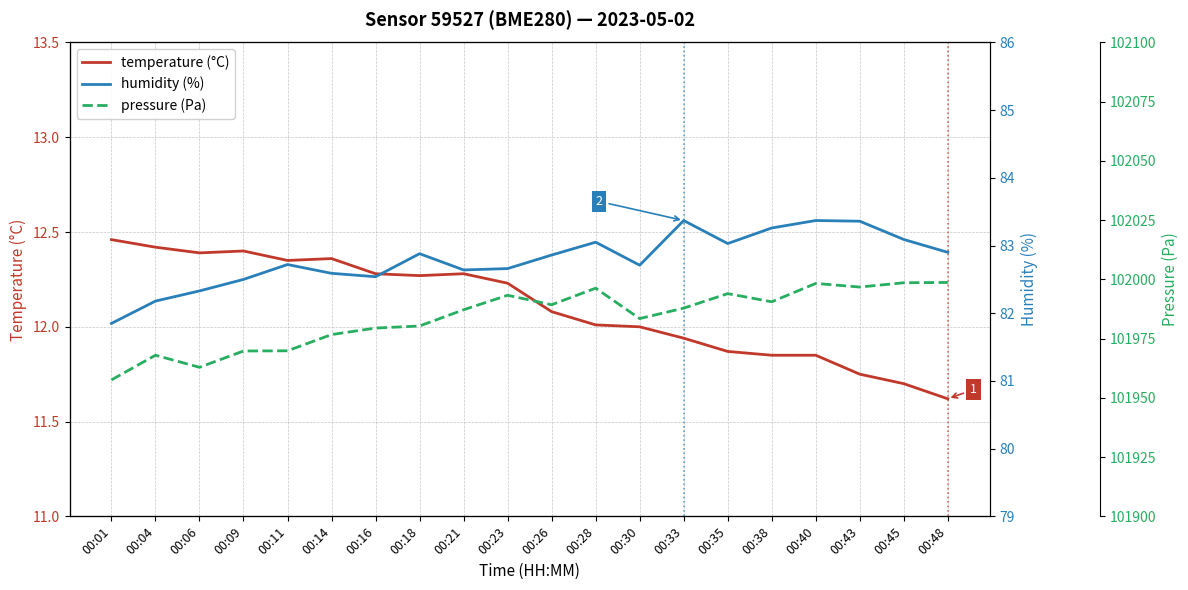

At how many categories does at least one series exceed 47636?

20